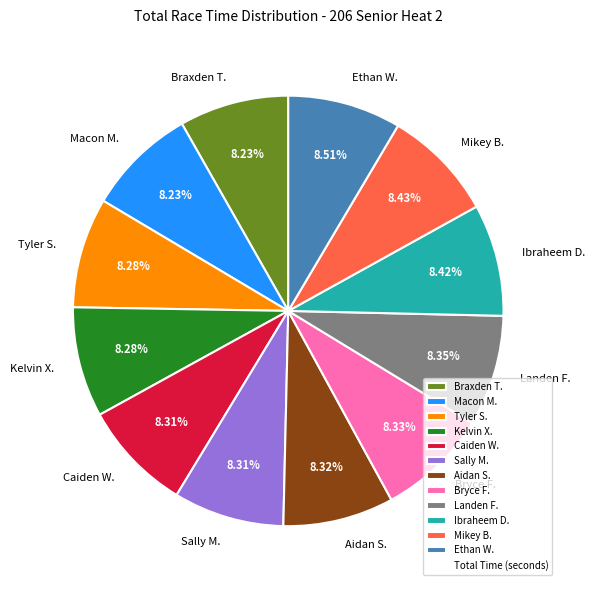

What is the ratio of the value at Landen F. to the value at Macon M.?

1.0